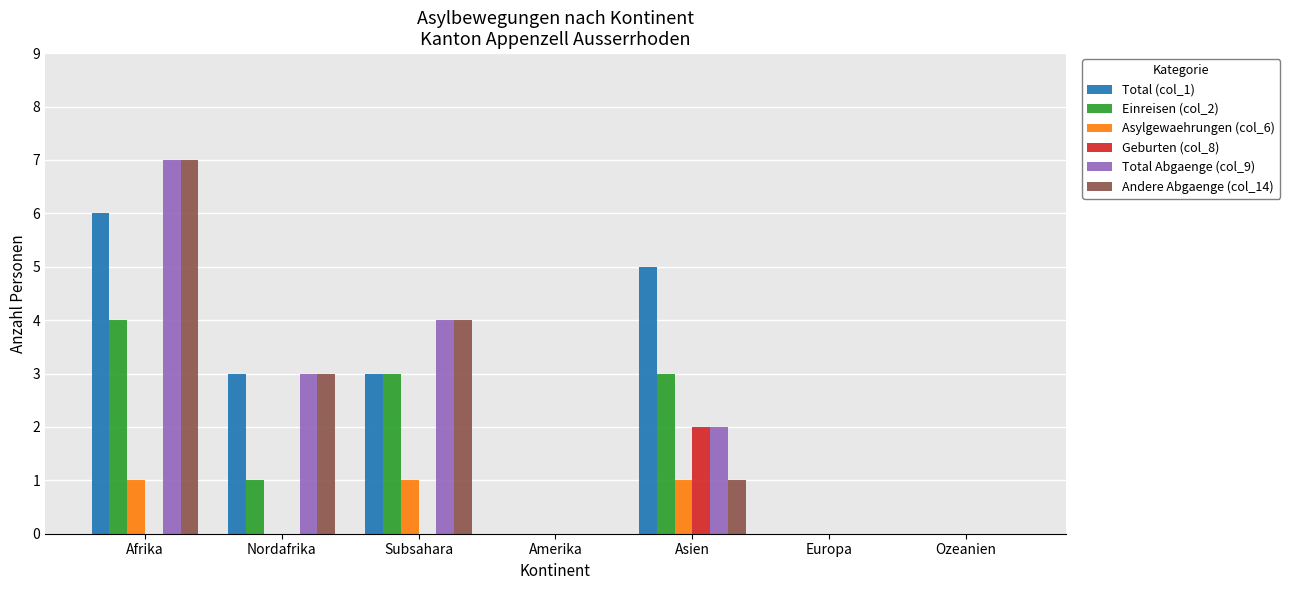

True or false: Einreisen (col_2) has a value of 1 at Europa.

False